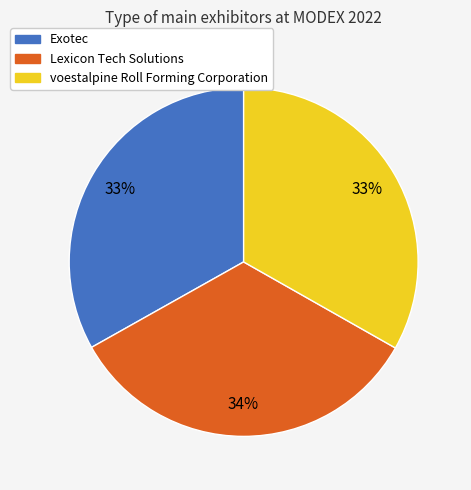

Is the sum of voestalpine Roll Forming Corporation and Exotec greater than half?

Yes